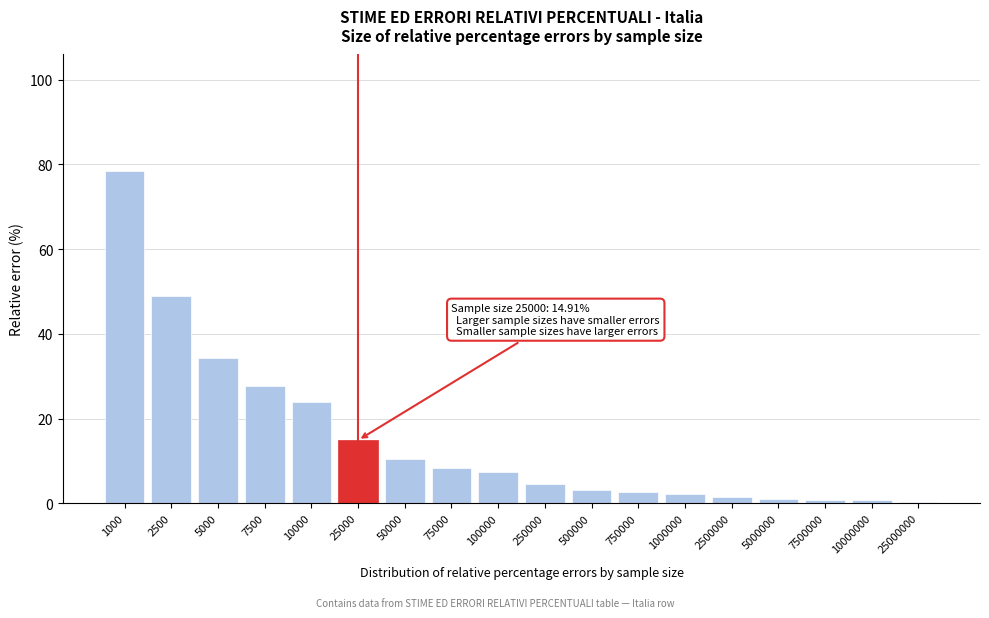

What is the maximum value shown in the chart?

78.5